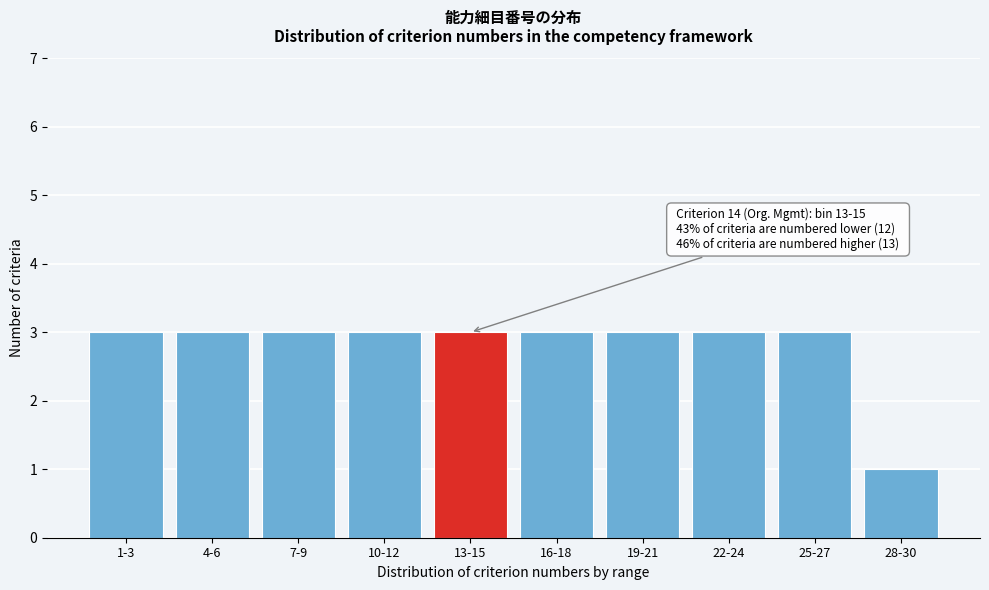

Reading left to right, transcribe all the data shown in this chart.

1-3=3	4-6=3	7-9=3	10-12=3	13-15=3	16-18=3	19-21=3	22-24=3	25-27=3	28-30=1